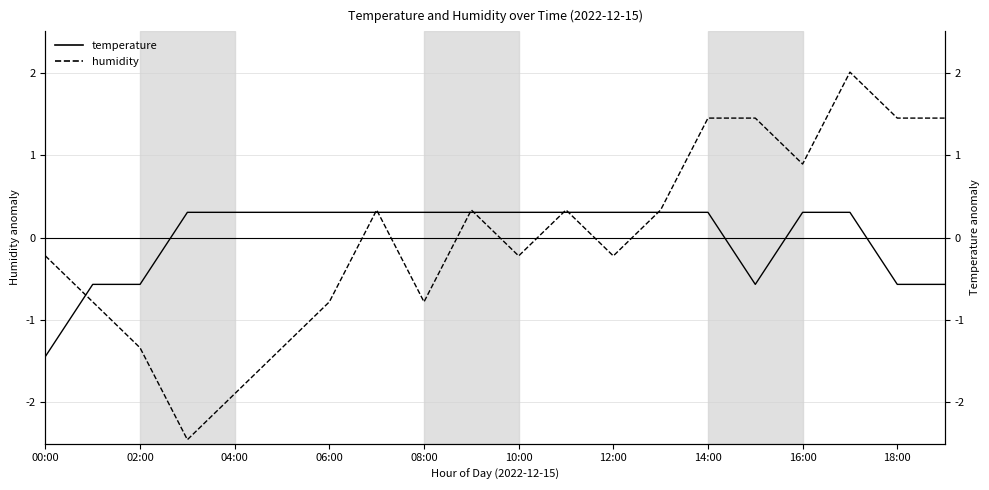

How many values in the temperature series exceed 0?

14